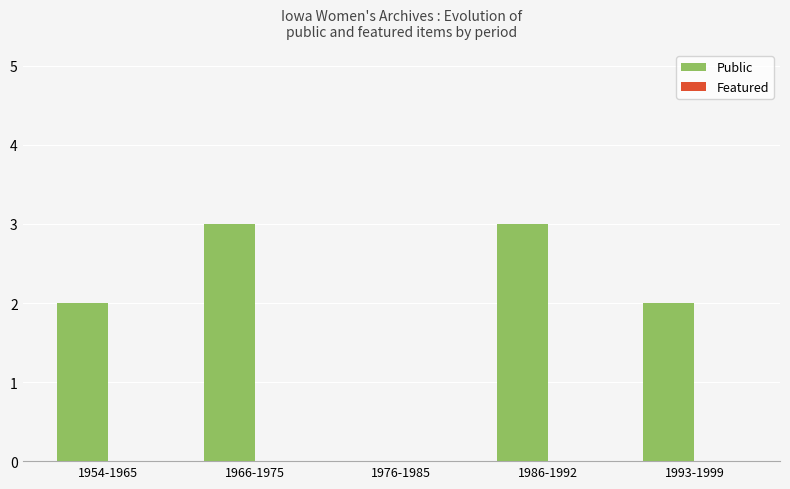

What is the change in value from 1966-1975 to 1976-1985?

-3